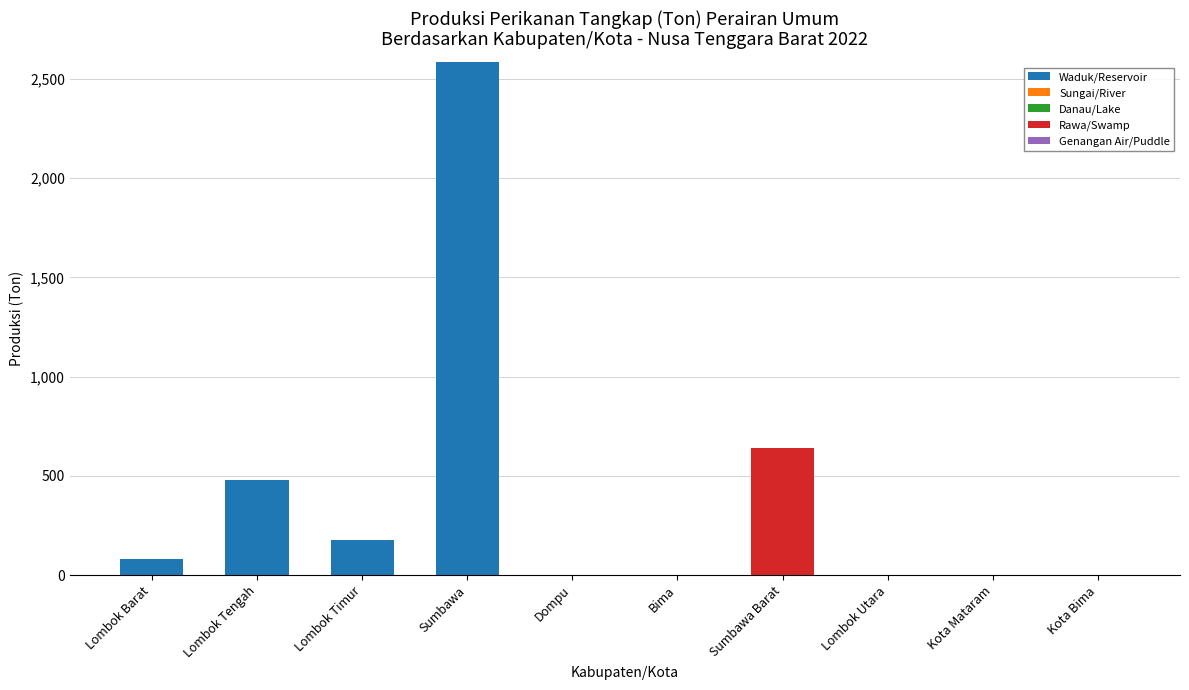

At which label is Waduk/Reservoir closest to 1292?

Lombok Tengah